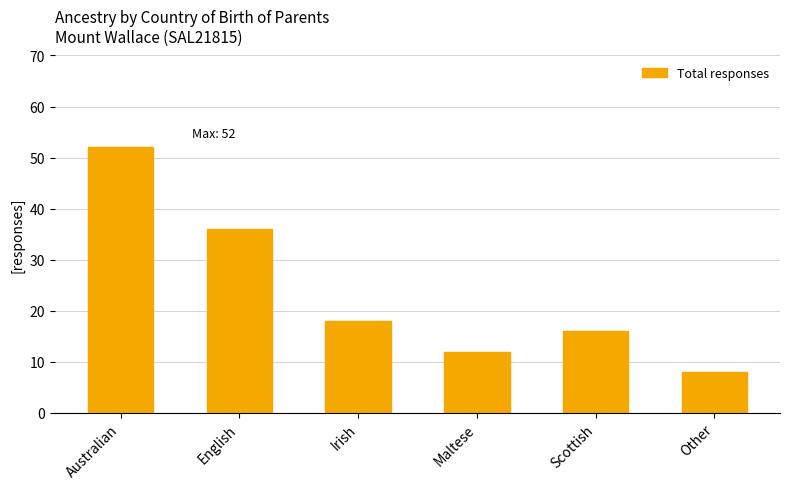

What is the sum of all values?

142